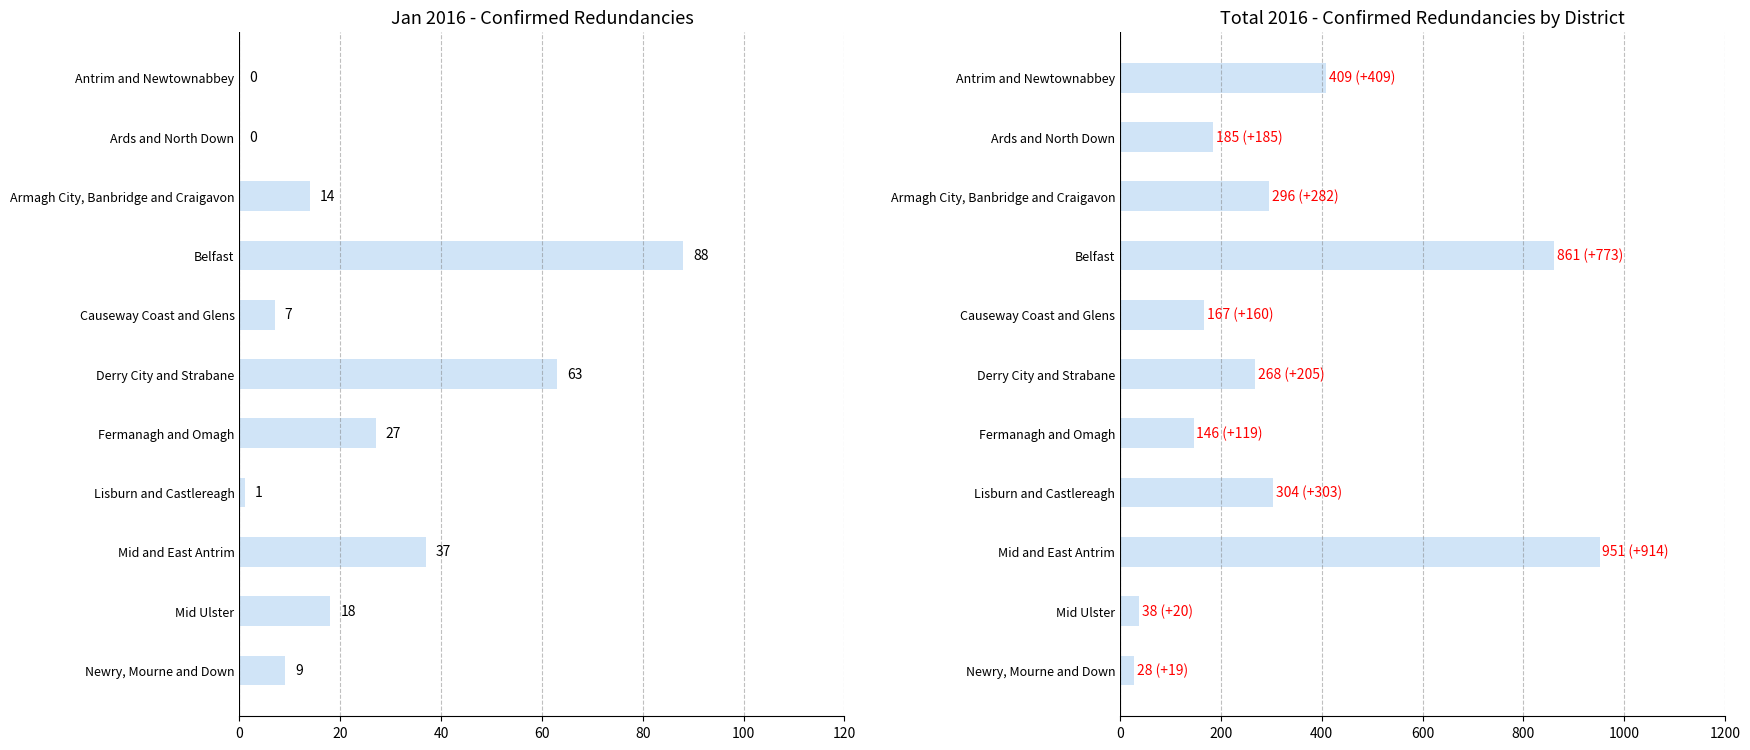

Are the bars grouped side by side (vs. stacked)?

Yes